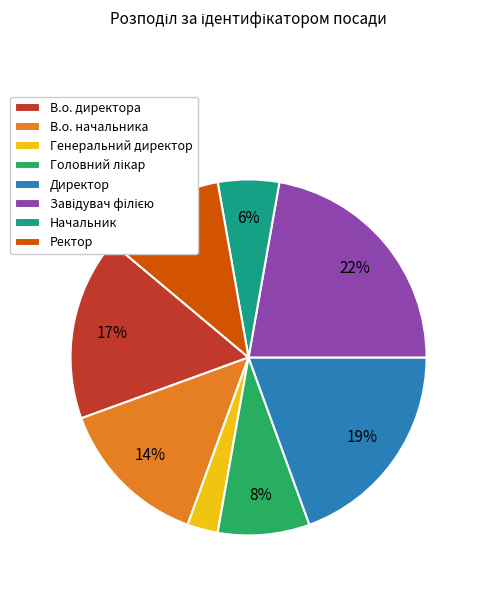

To the nearest percent, what is the average slice percentage?

12%